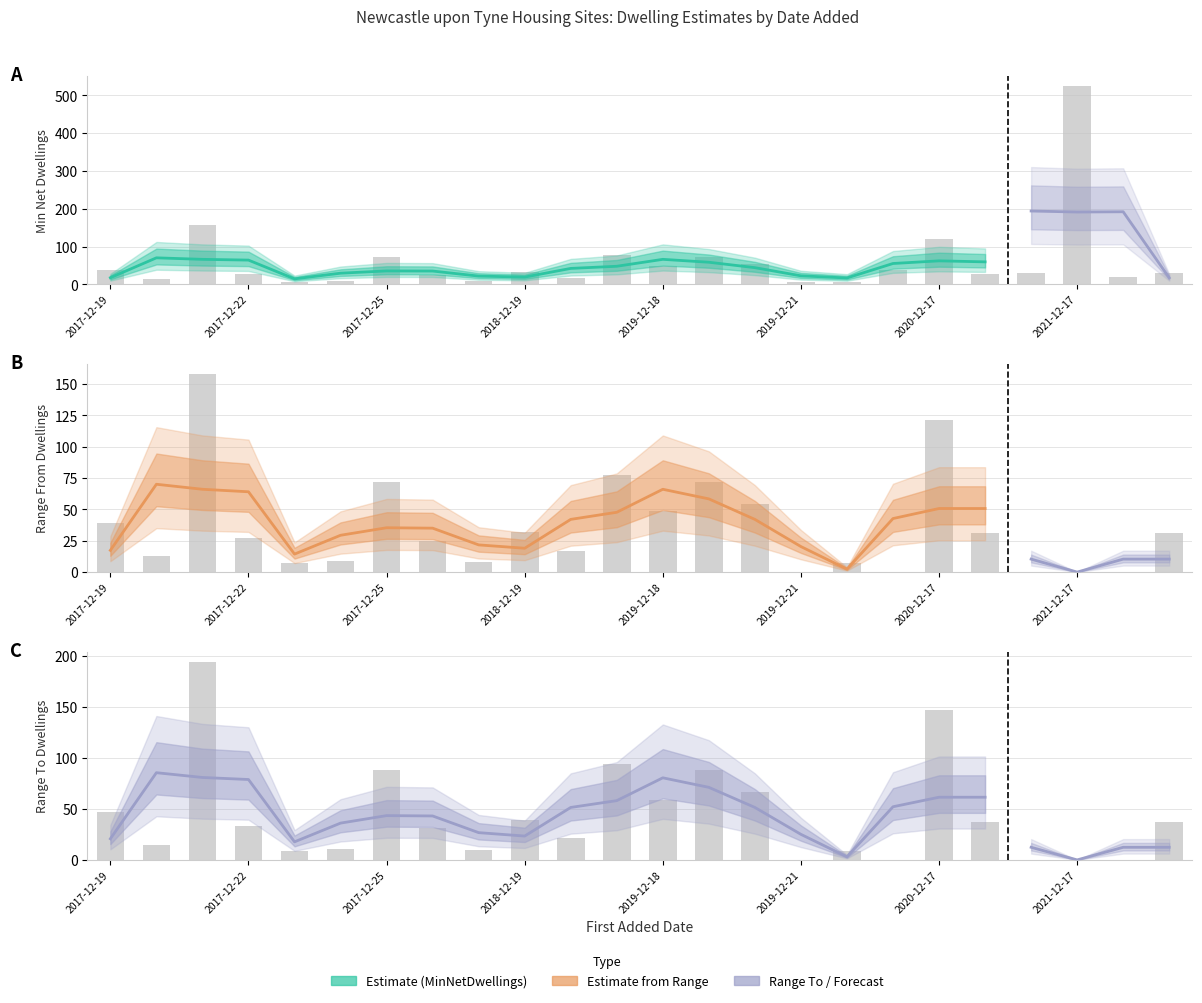

Does the chart contain stacked bars?

No